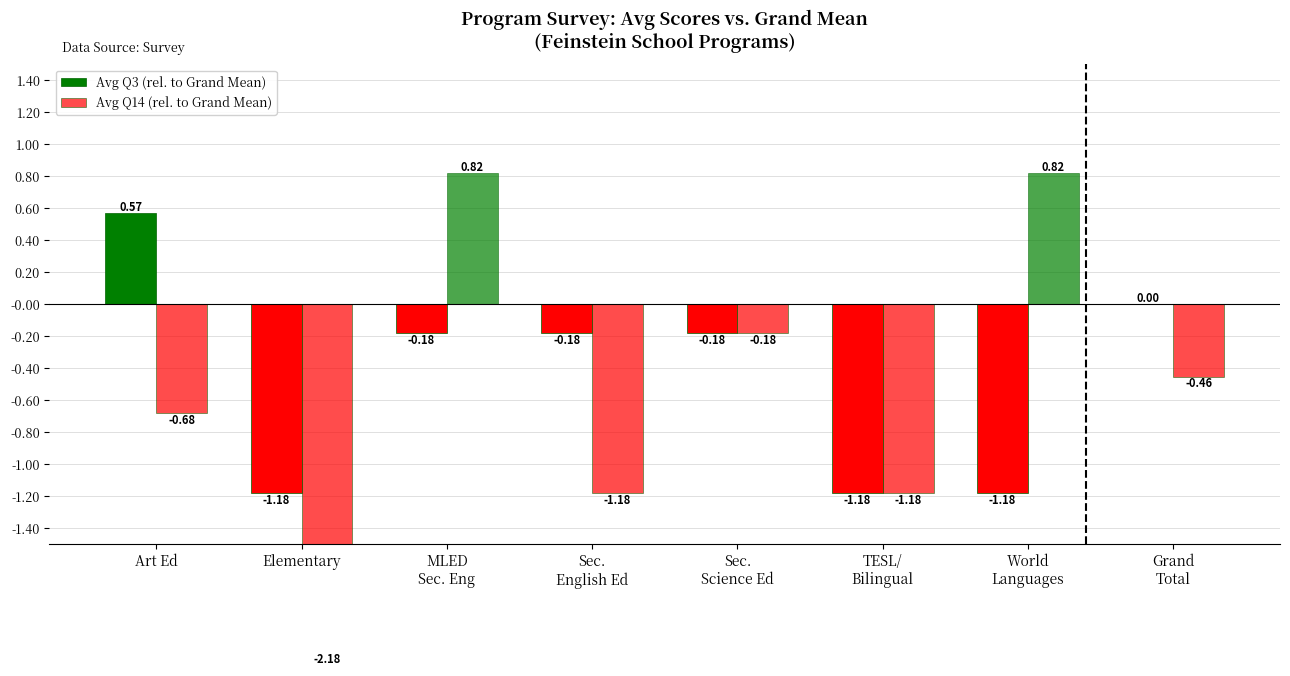

How many bars are there in total?

16